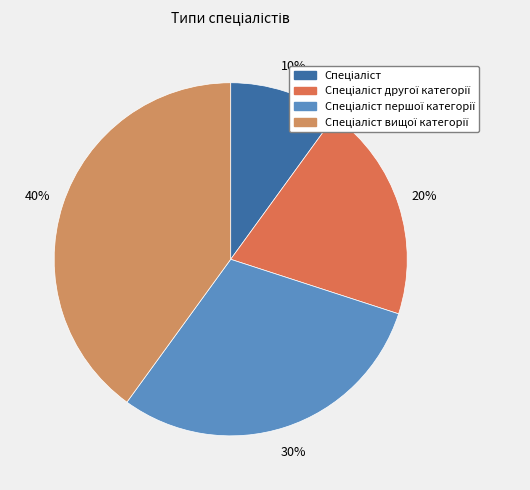

How many segments does this pie chart have?

4